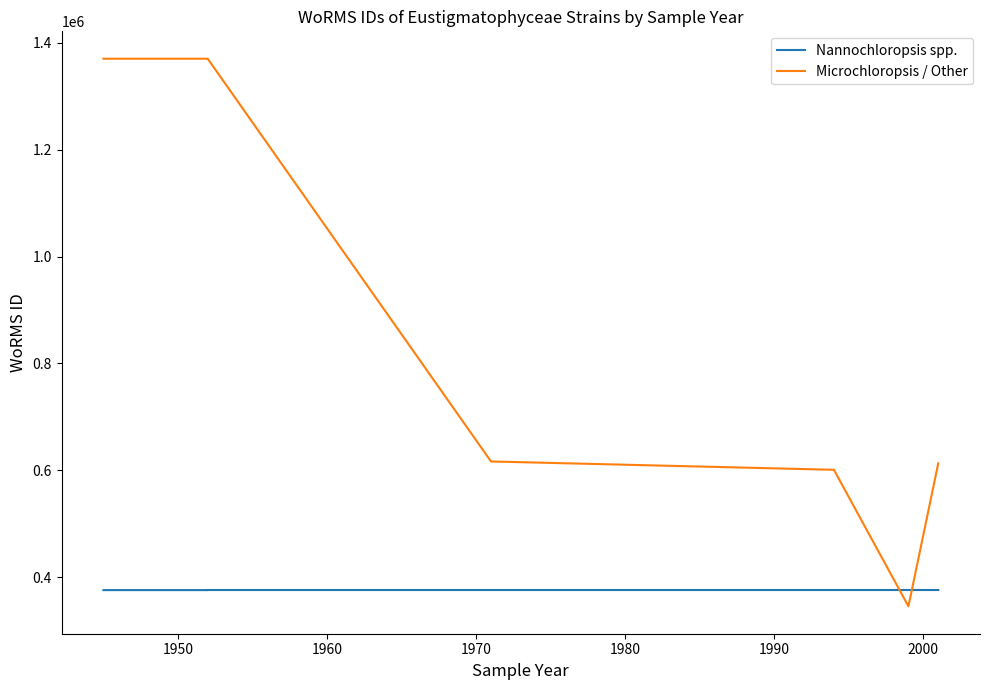

What is the difference between the maximum and second lowest values in the Nannochloropsis spp. series?

189